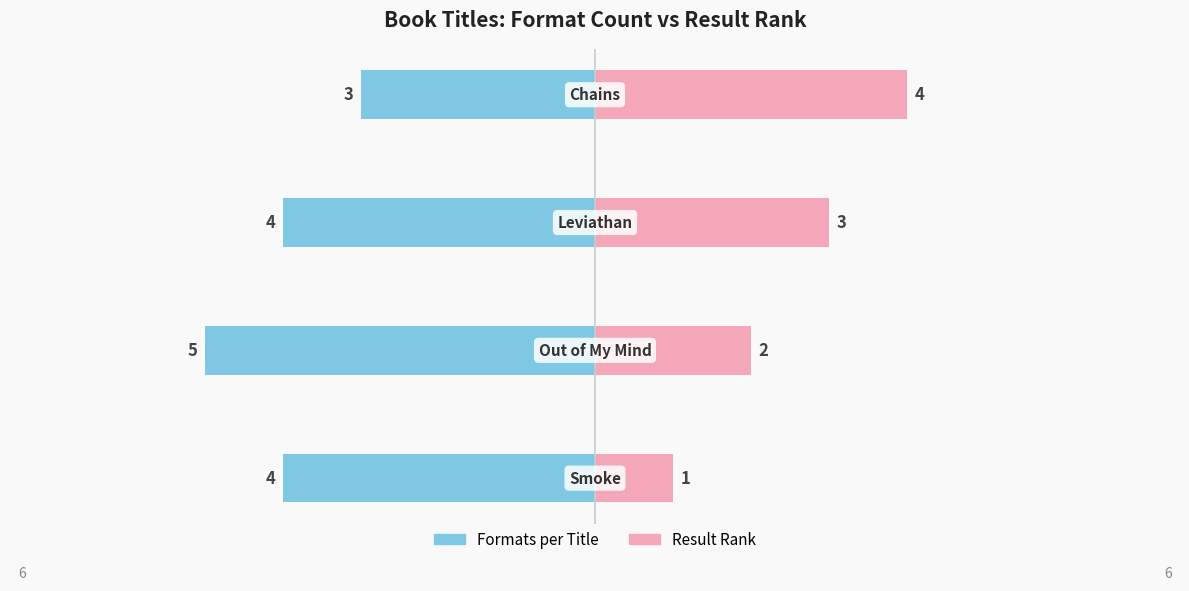

Reading left to right, transcribe all the data shown in this chart.

Formats per Title: -4	-5	-4	-3
Result Rank: 1	2	3	4